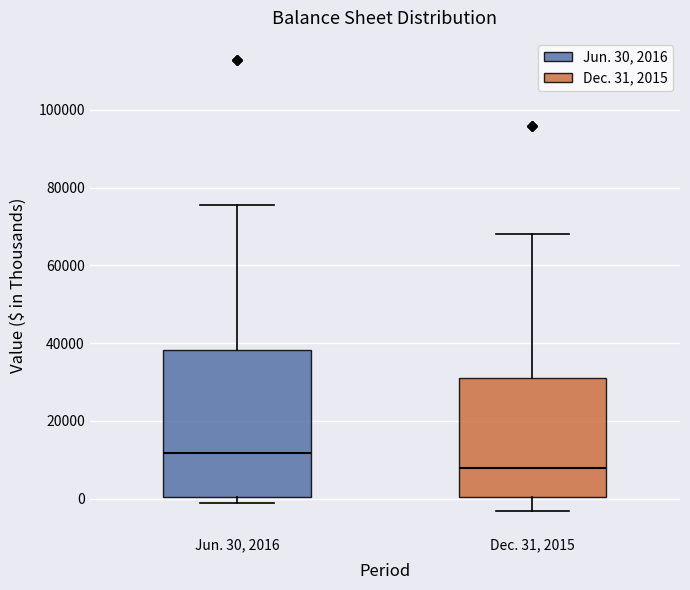

Which box's median line is the highest?

Jun. 30, 2016